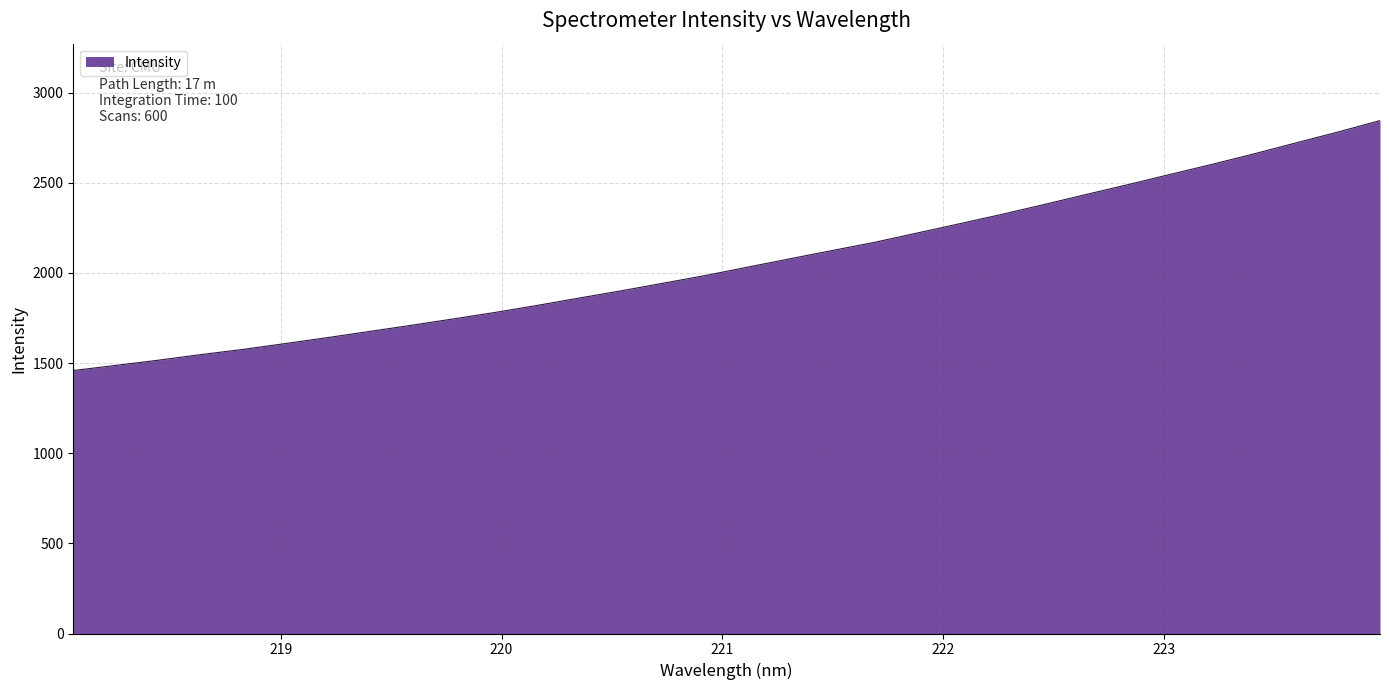

What is the maximum value shown in the chart?

2844.6